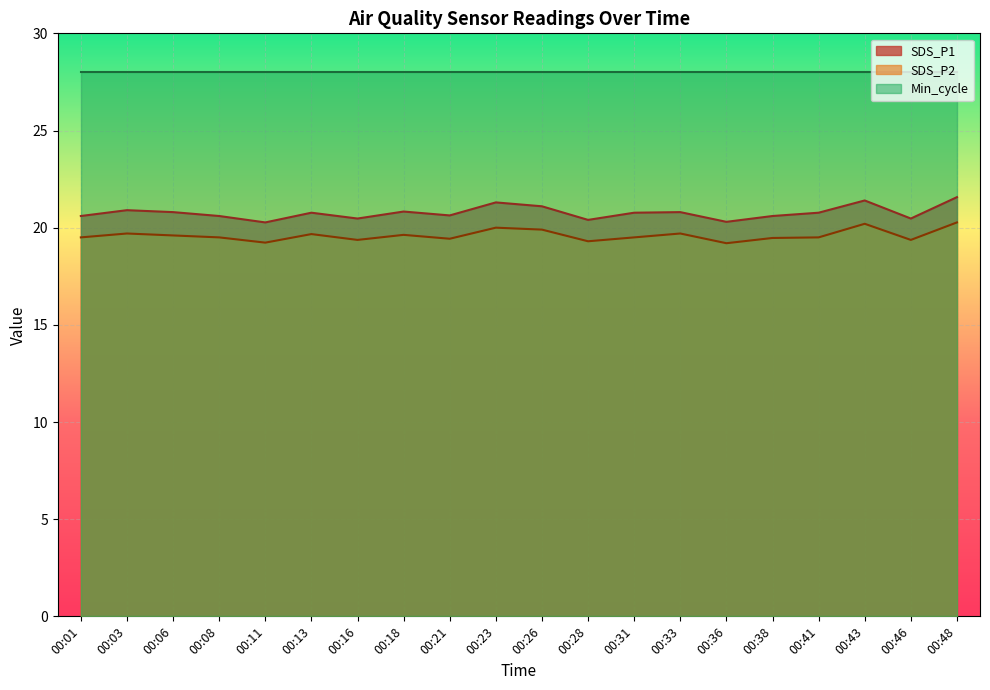

True or false: SDS_P1 and SDS_P2 intersect in this chart.

False